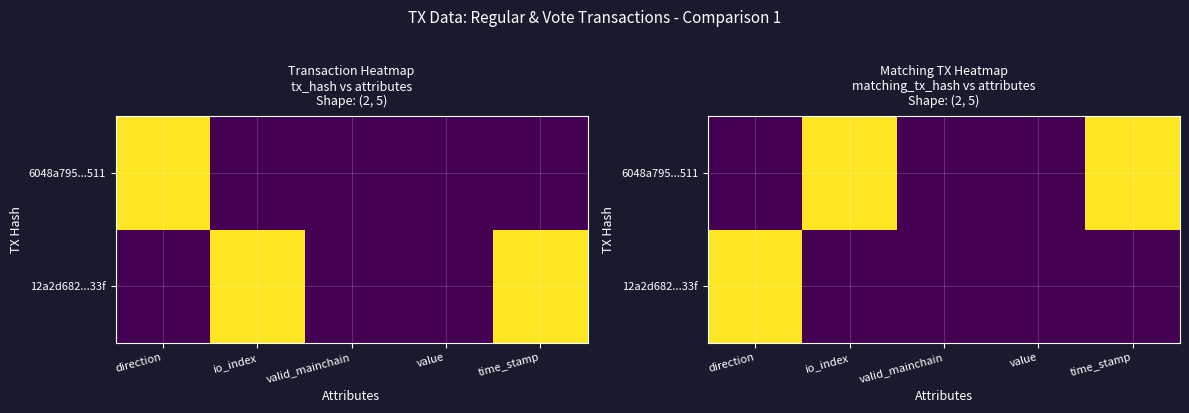

Count the number of data series in this chart.

2